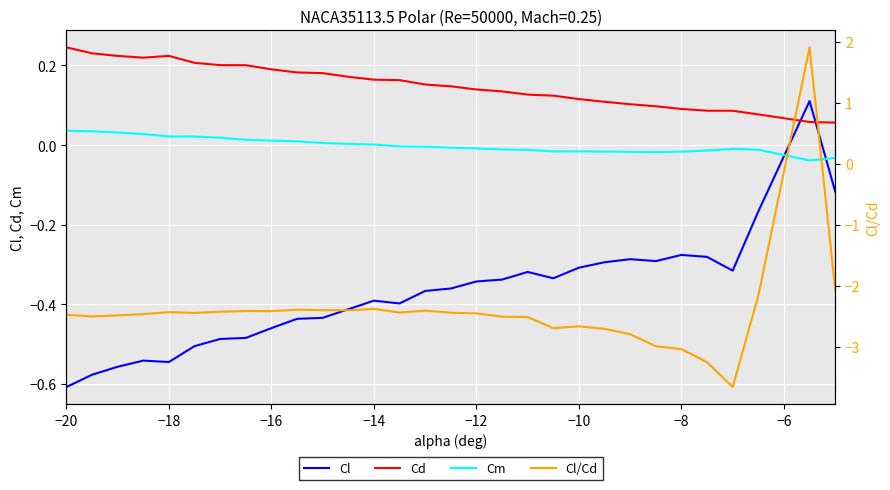

Reading left to right, what are all the values shown in this chart?

Cl: -0.6	-0.6	-0.6	-0.5	-0.5	-0.5	-0.5	-0.5	-0.5	-0.4	-0.4	-0.4	-0.4	-0.4	-0.4	-0.4	-0.3	-0.3	-0.3	-0.3	-0.3	-0.3	-0.3	-0.3	-0.3	-0.3	-0.3	-0.2	0.1	-0.1
Cd: 0.2	0.2	0.2	0.2	0.2	0.2	0.2	0.2	0.2	0.2	0.2	0.2	0.2	0.2	0.2	0.1	0.1	0.1	0.1	0.1	0.1	0.1	0.1	0.1	0.1	0.1	0.1	0.1	0.1	0.1
Cm: 0.0	0.0	0.0	0.0	0.0	0.0	0.0	0.0	0.0	0.0	0.0	0.0	0.0	-0.0	-0.0	-0.0	-0.0	-0.0	-0.0	-0.0	-0.0	-0.0	-0.0	-0.0	-0.0	-0.0	-0.0	-0.0	-0.0	-0.0
Cl/Cd: -2.5	-2.5	-2.5	-2.5	-2.4	-2.4	-2.4	-2.4	-2.4	-2.4	-2.4	-2.4	-2.4	-2.4	-2.4	-2.4	-2.5	-2.5	-2.5	-2.7	-2.7	-2.7	-2.8	-3.0	-3.0	-3.3	-3.7	-2.2	1.9	-2.1